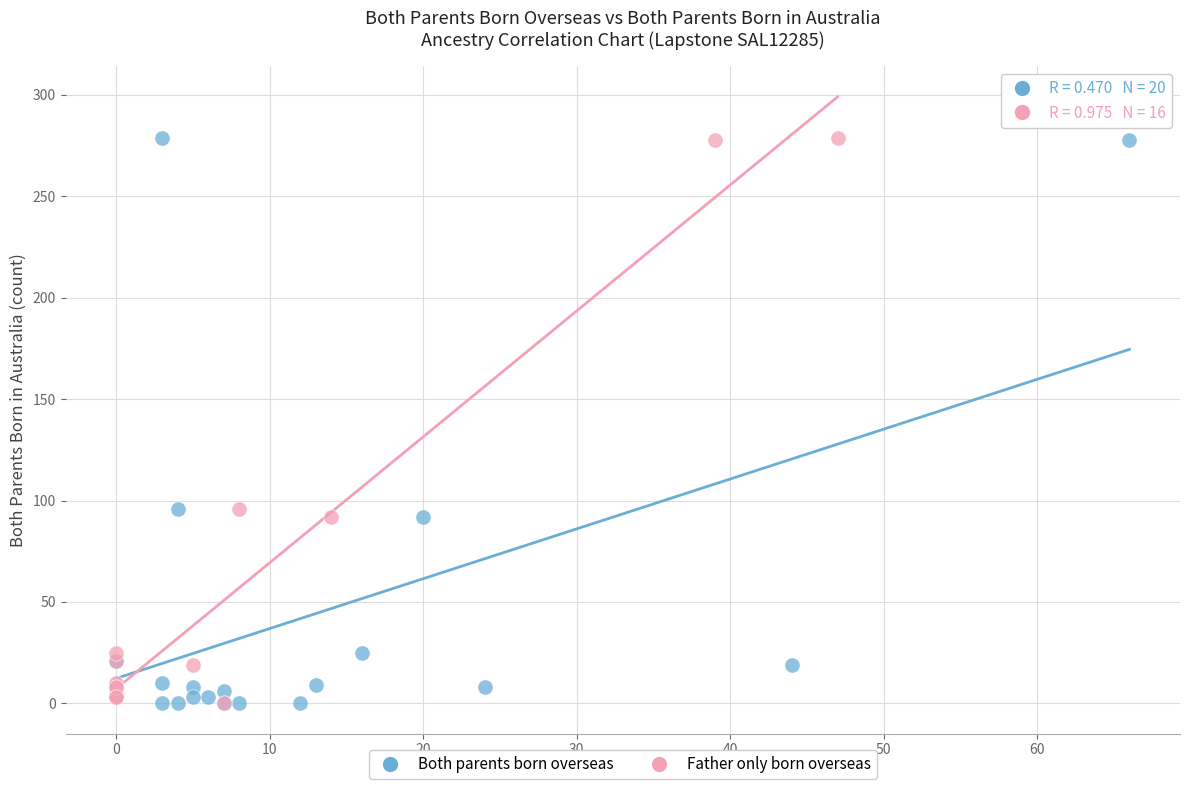

Which series has the widest spread of Y values?

Both parents born overseas